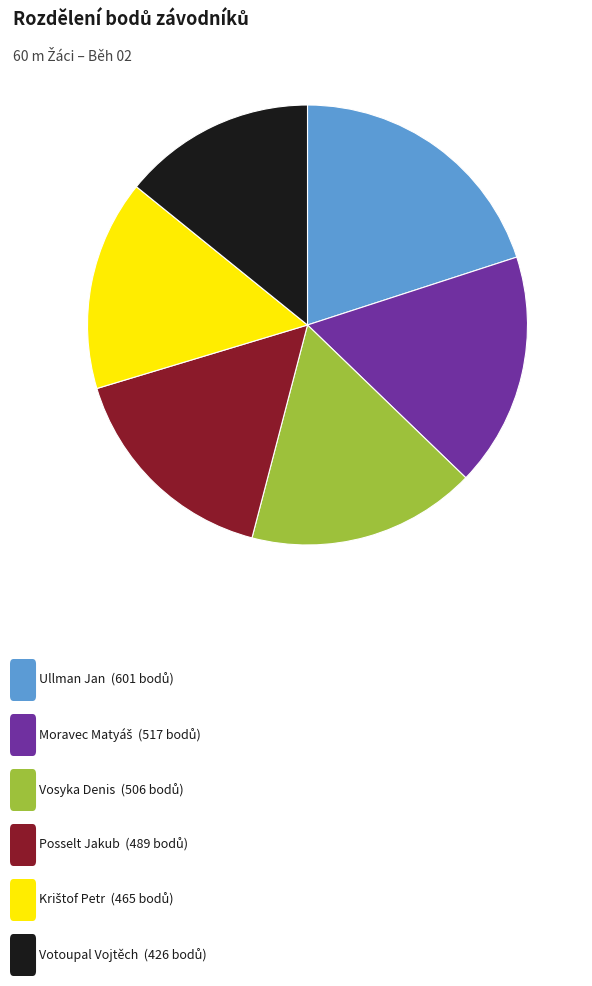

How many segments does this pie chart have?

6